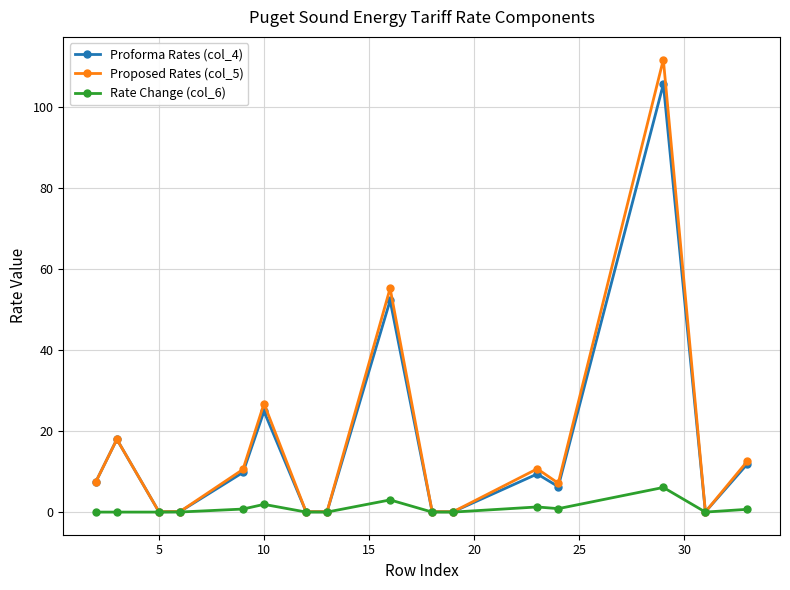

Rank the series by their maximum value, from lowest to highest.

Rate Change (col_6), Proforma Rates (col_4), Proposed Rates (col_5)